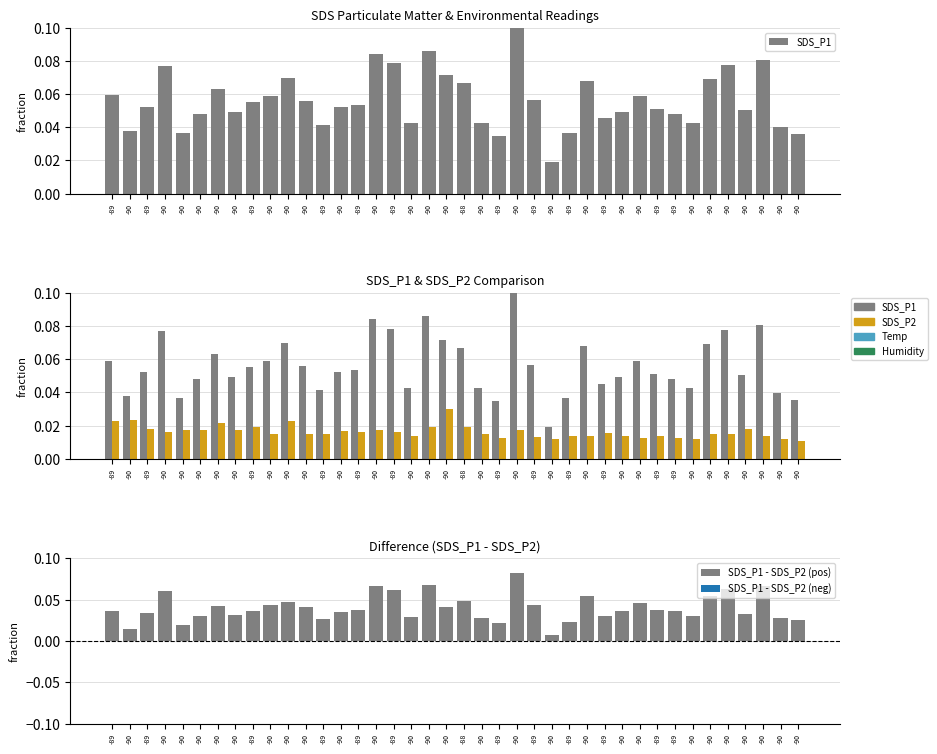

True or false: SDS_P1 - SDS_P2 (pos) has a value of 0.0 at -90.

False